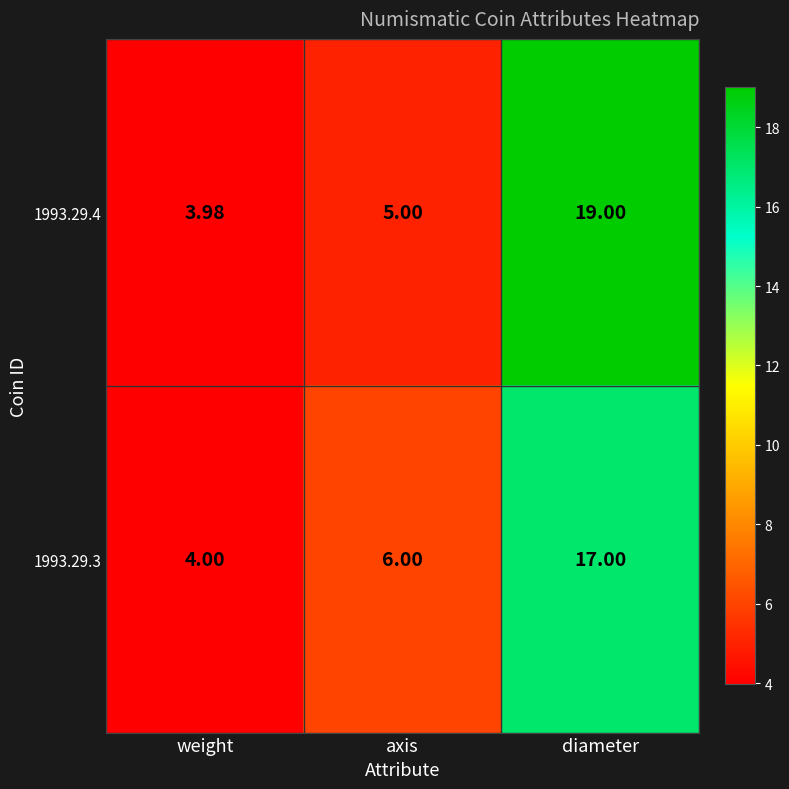

At which category is the sum across all series the highest?

diameter